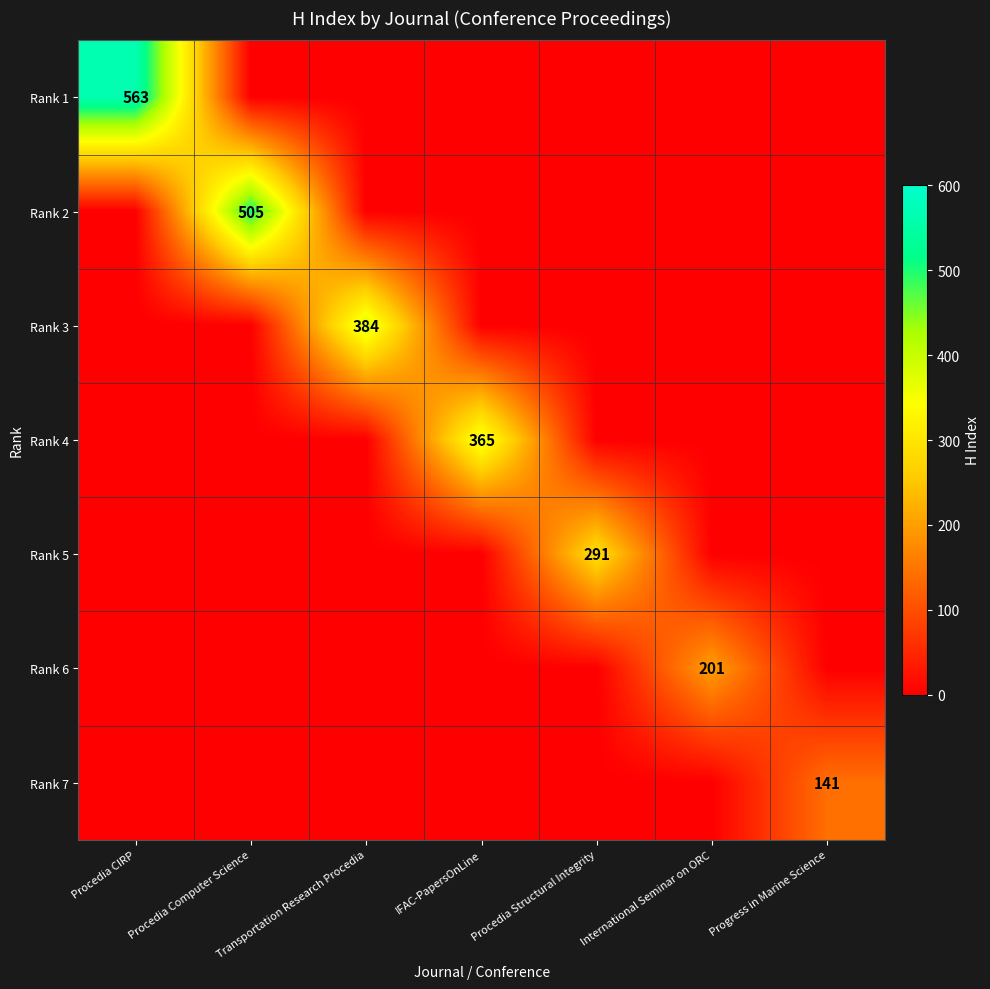

The value of Rank 7 at Progress in Marine Science is 141. True or false?

True